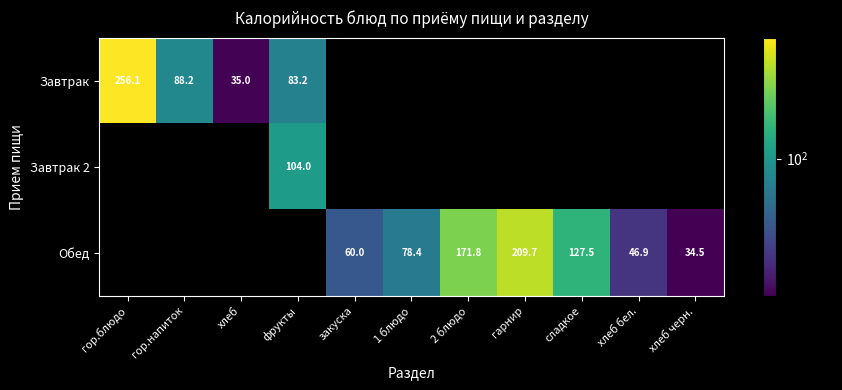

Which series has the widest spread of values?

Завтрак